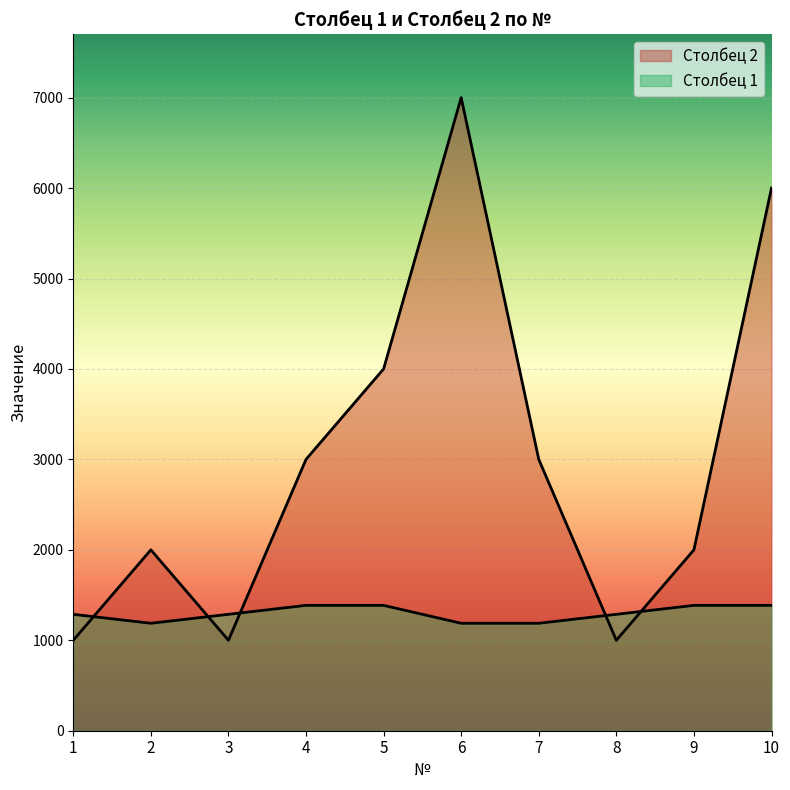

What is the value of the Столбец 2 point at the 5th from the left?

4000.0